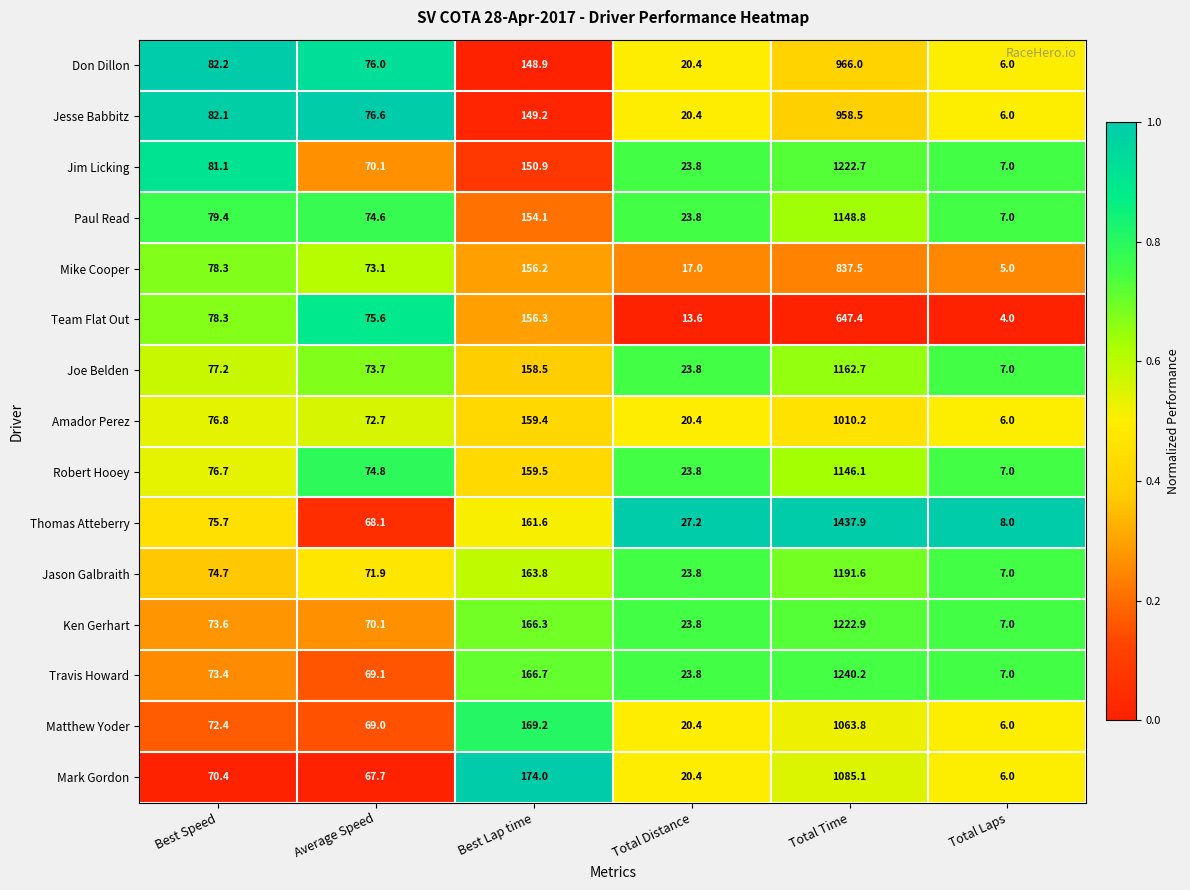

Which series has the largest total across all categories?

Thomas Atteberry